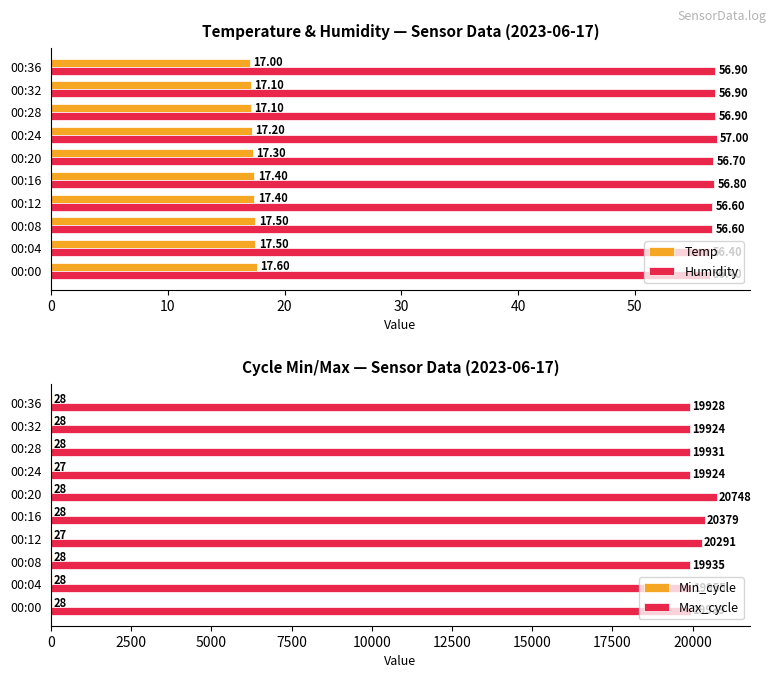

The Humidity series shows 99.5 at 00:04. True or false?

False